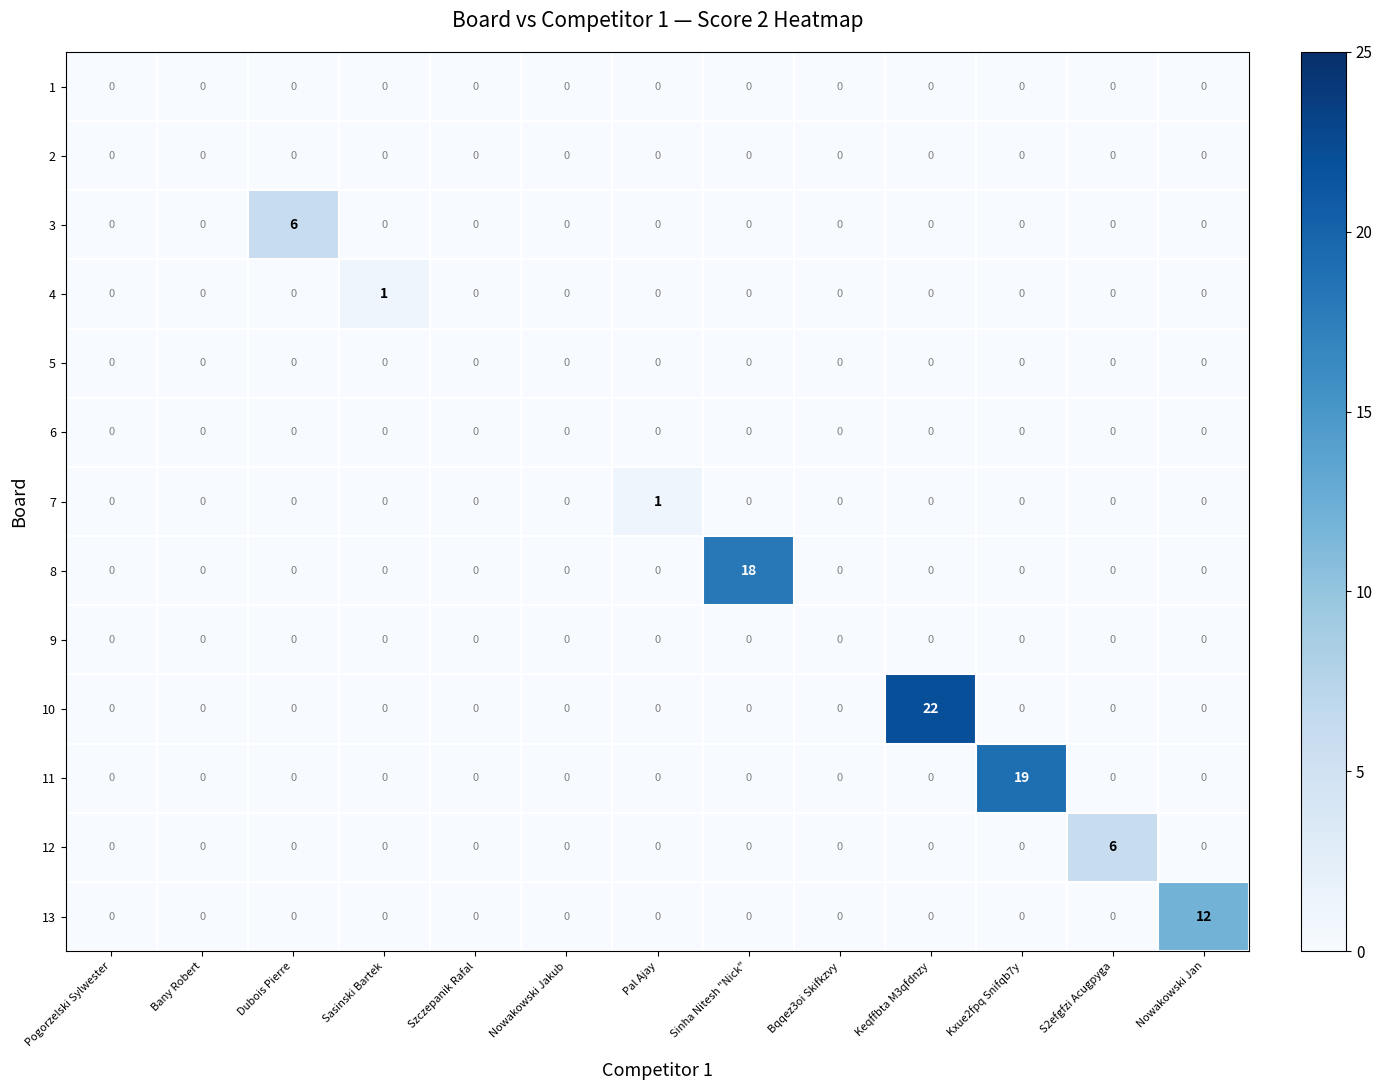

The value of 13 at Sinha Nitesh "Nick" is 0. True or false?

True